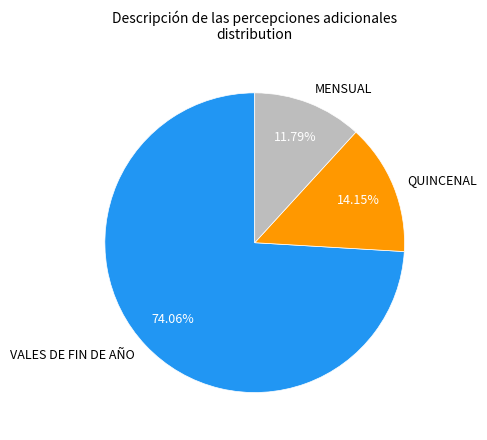

To the nearest percent, what is the difference between the MENSUAL and VALES DE FIN DE AÑO slice percentages?

62%